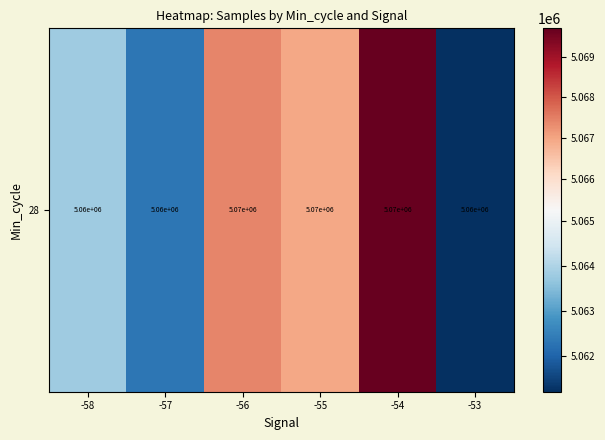

Rank the categories by value from lowest to highest.

-53, -57, -58, -55, -56, -54